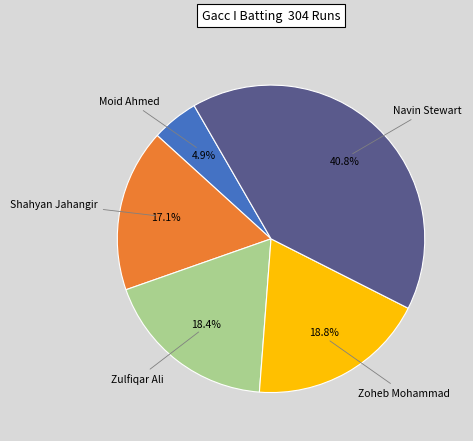

Does any single category account for the majority?

No